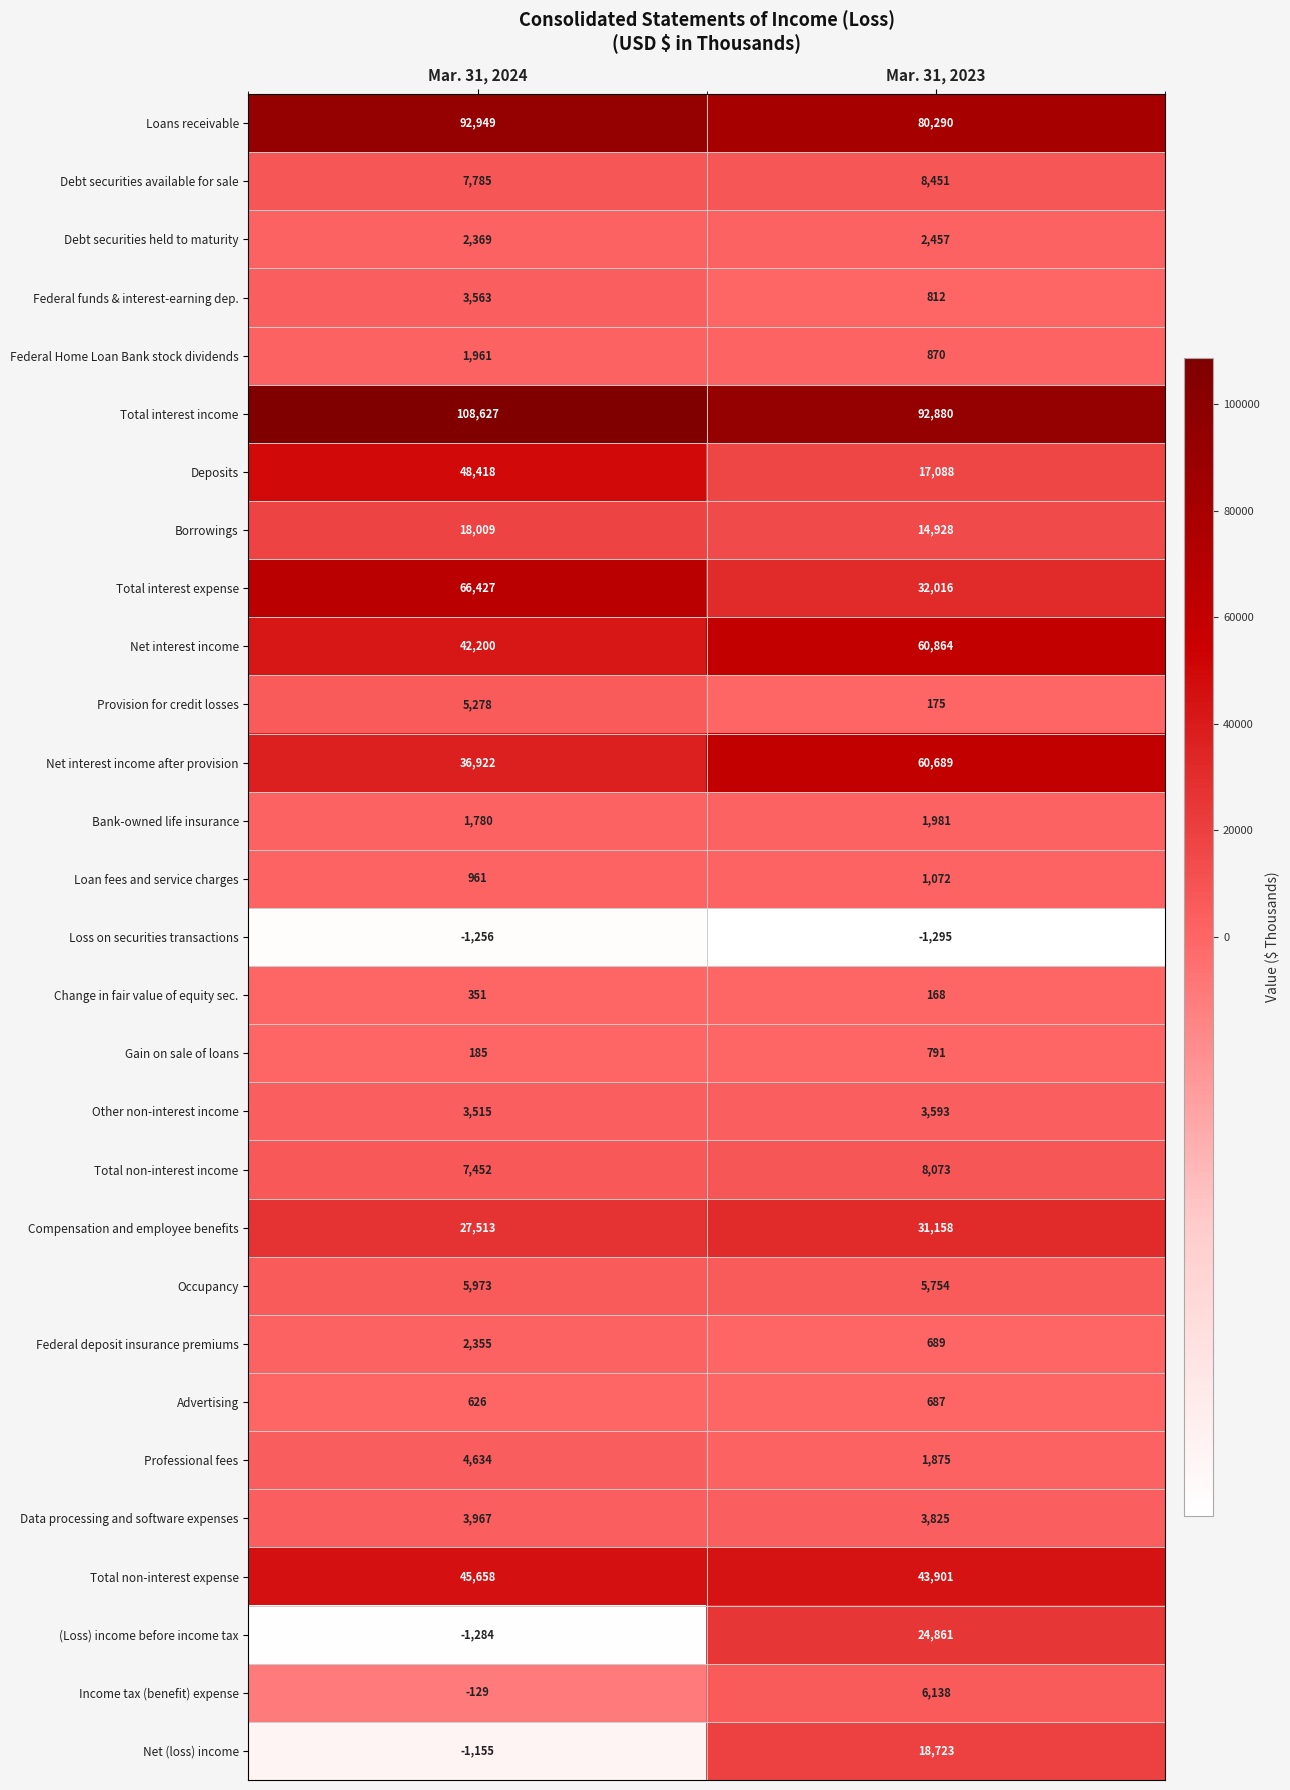

List the series in order of their peak value, highest first.

Total interest income, Loans receivable, Total interest expense, Net interest income, Net interest income after provision, Deposits, Total non-interest expense, Compensation and employee benefits, (Loss) income before income tax, Net (loss) income, Borrowings, Debt securities available for sale, Total non-interest income, Income tax (benefit) expense, Occupancy, Provision for credit losses, Professional fees, Data processing and software expenses, Other non-interest income, Federal funds & interest-earning dep., Debt securities held to maturity, Federal deposit insurance premiums, Bank-owned life insurance, Federal Home Loan Bank stock dividends, Loan fees and service charges, Gain on sale of loans, Advertising, Change in fair value of equity sec., Loss on securities transactions